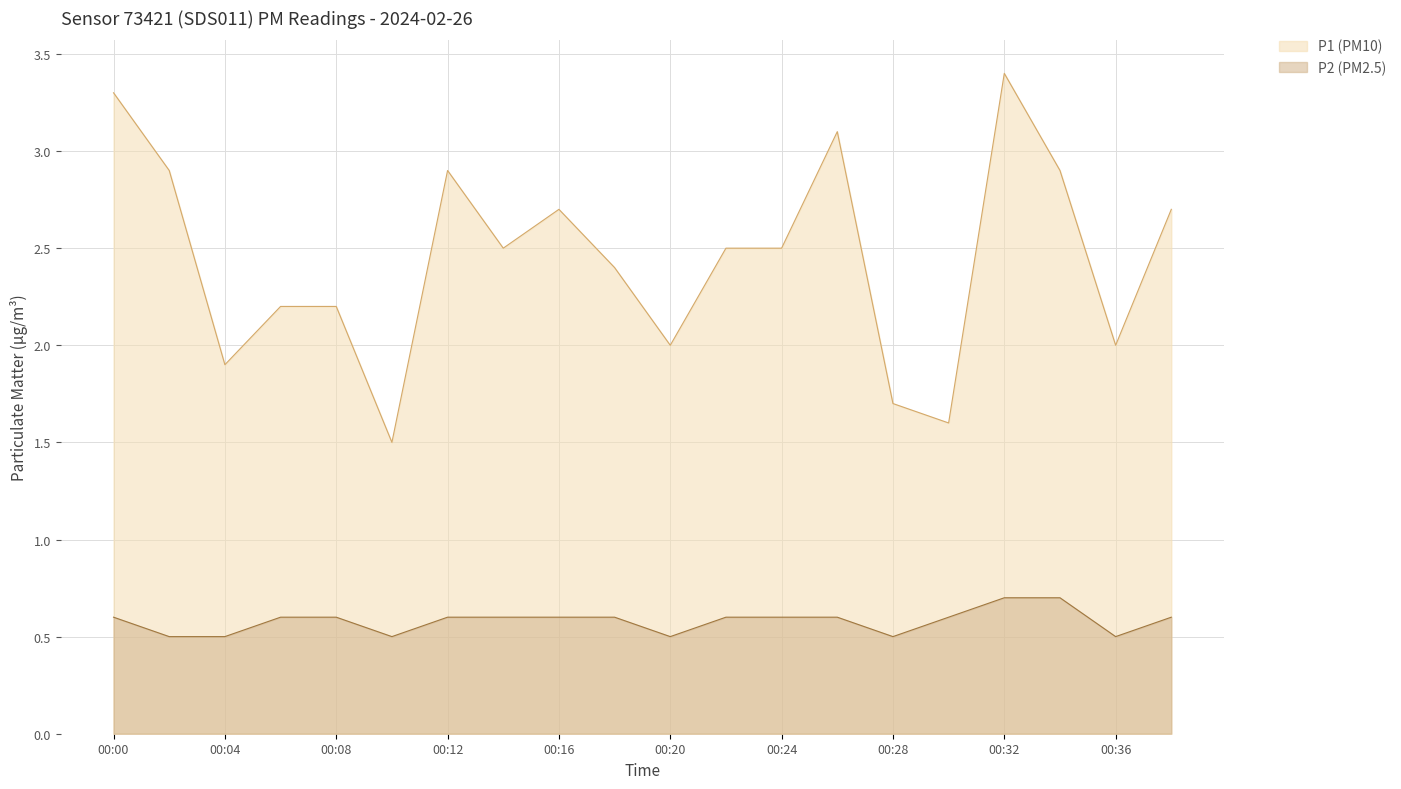

What is the value of the P2 point at the 15th from the left?

0.5